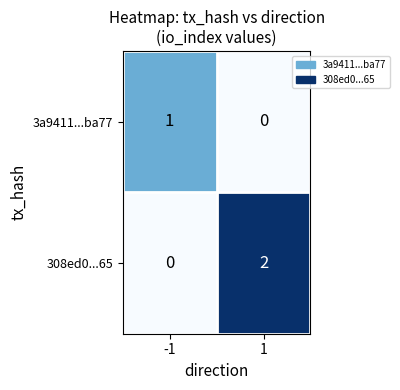

What is the spread (max minus min) of values at 1?

2